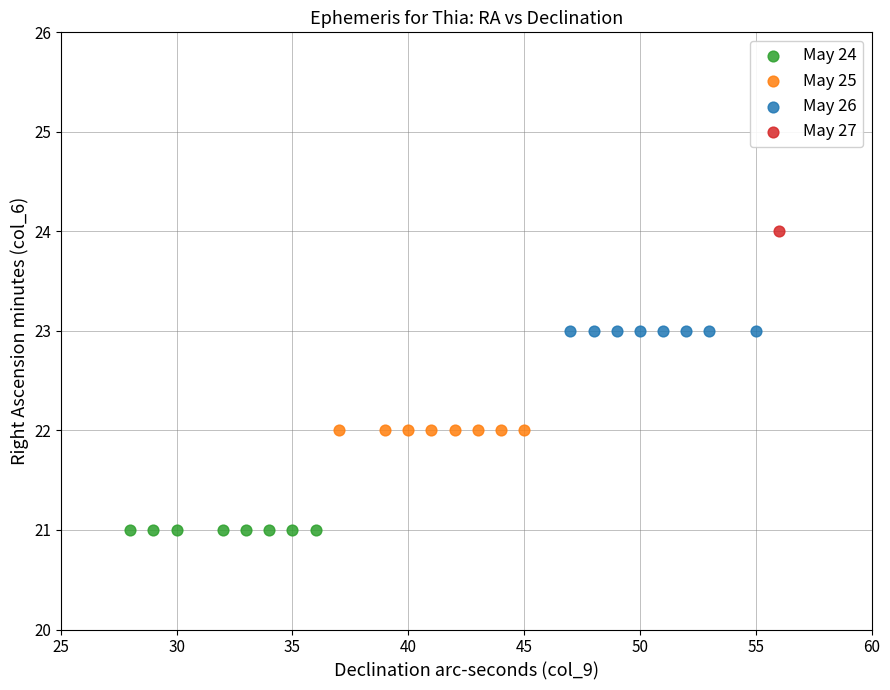

Which series reaches the maximum Y coordinate?

May 27